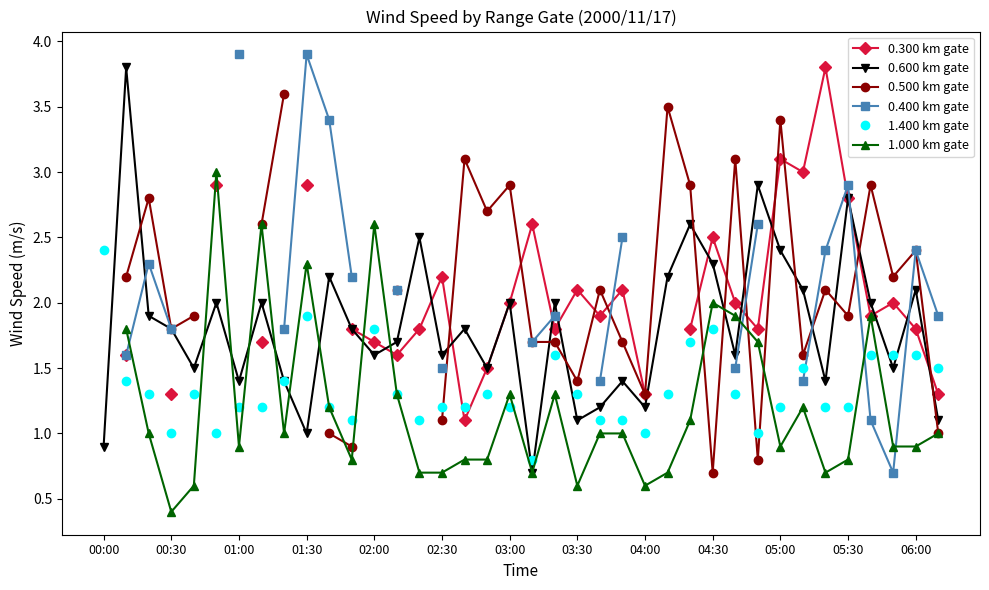

How many times do 0.400 km gate and 1.000 km gate cross each other?

4